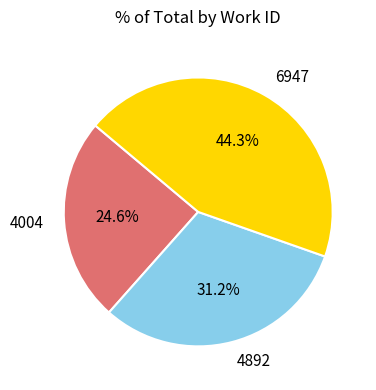

How many segments does this pie chart have?

3